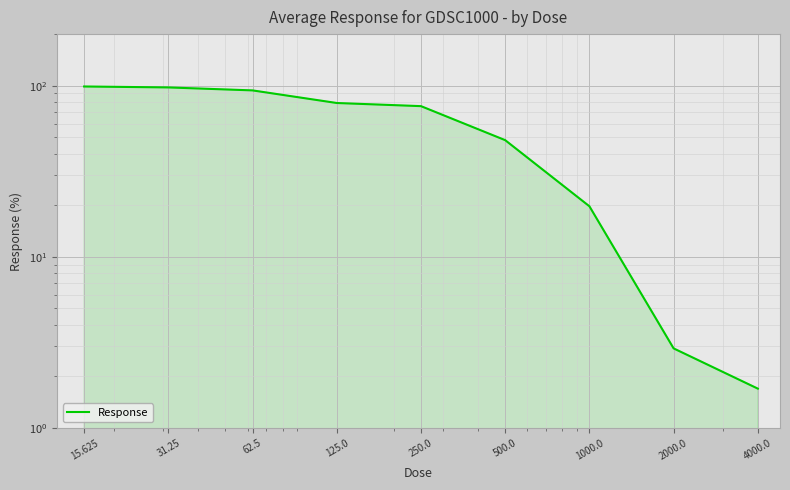

Which category has the lowest value across all series?

4000.0